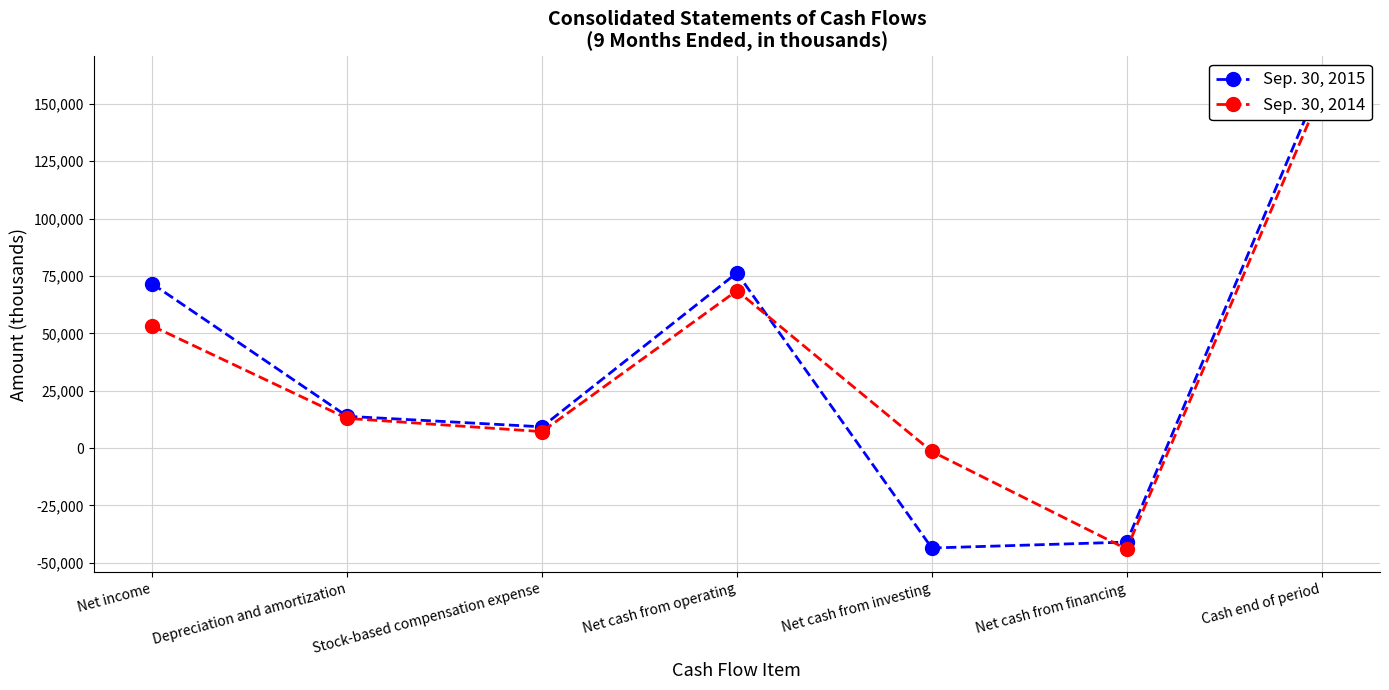

How many lines are shown in the chart?

2